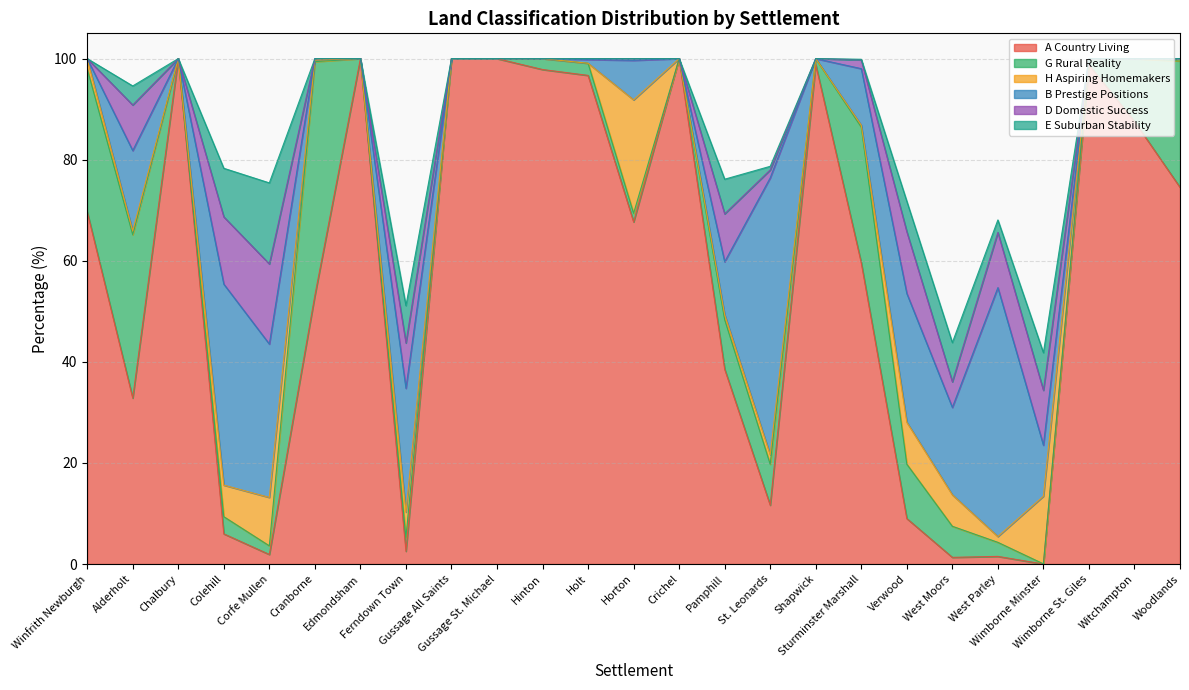

Does the chart display data point markers on the line(s)?

No